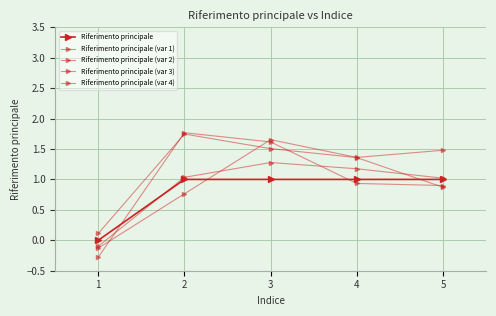

Read the Riferimento principale (var 4) value at 5.

1.0